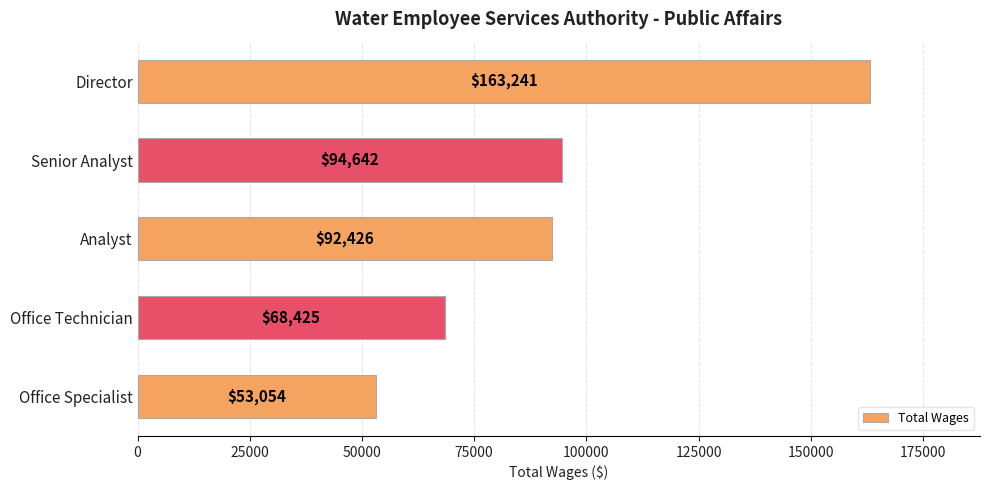

How many series are shown in this chart?

1